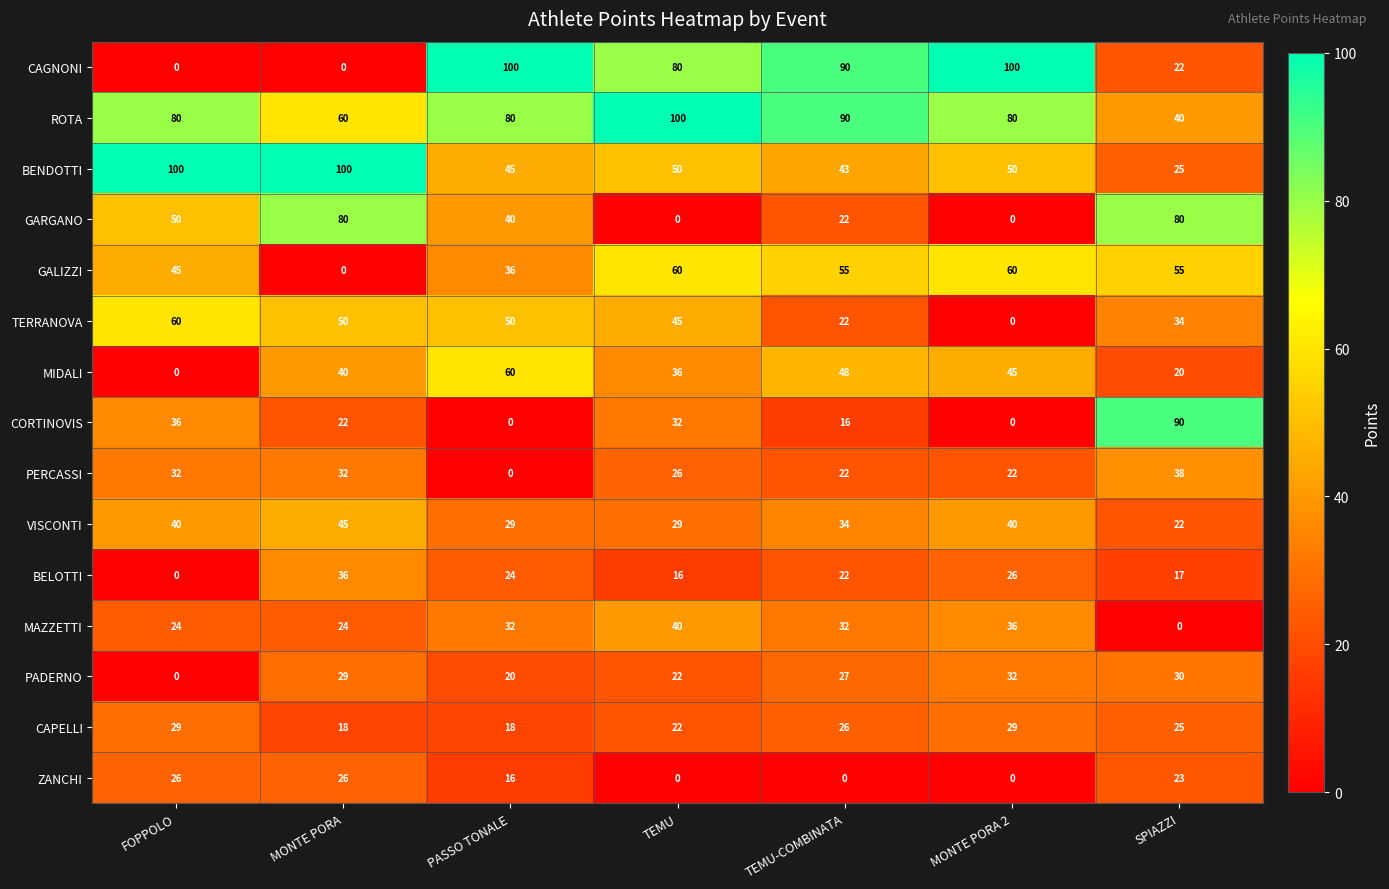

How many data points in ROTA are less than 80?

2